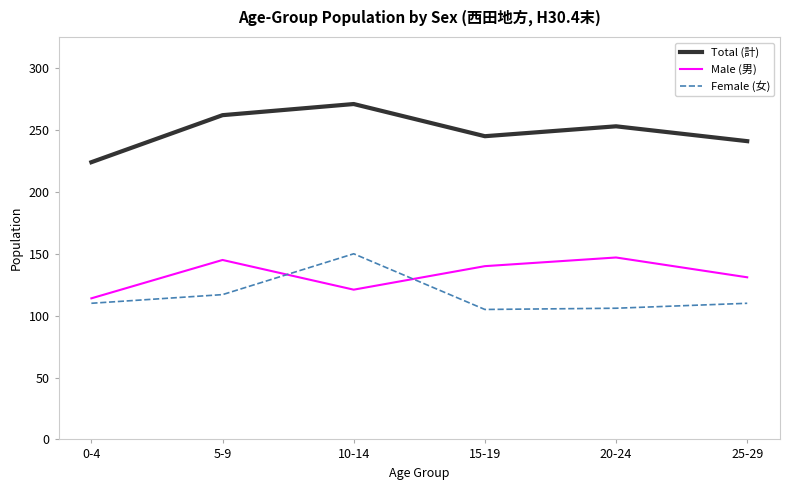

Is the value of Female (女) at 5-9 greater than the value of Male (男) at 15-19?

No